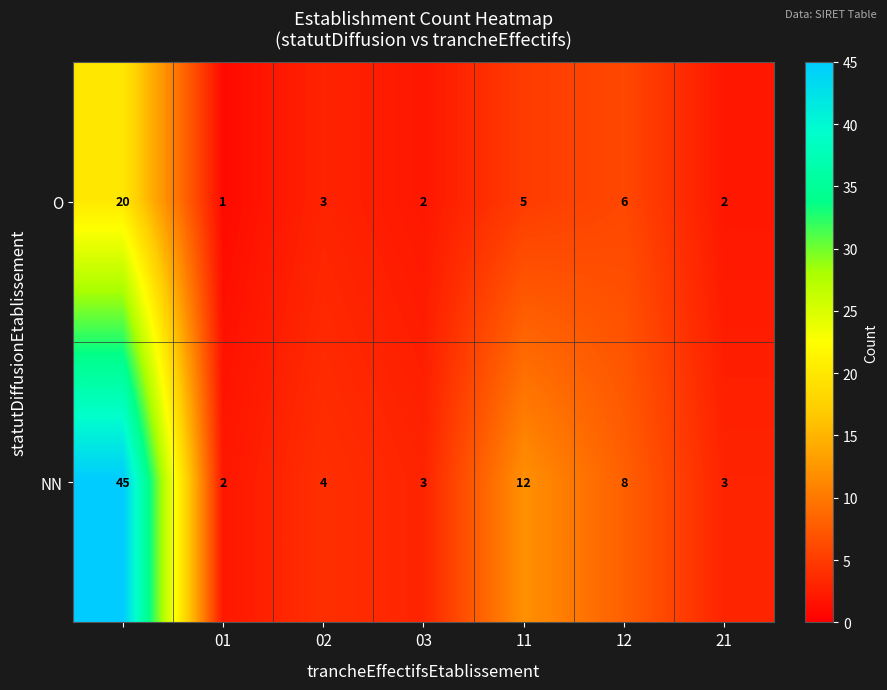

List the series in order of their overall mean, highest first.

NN, O